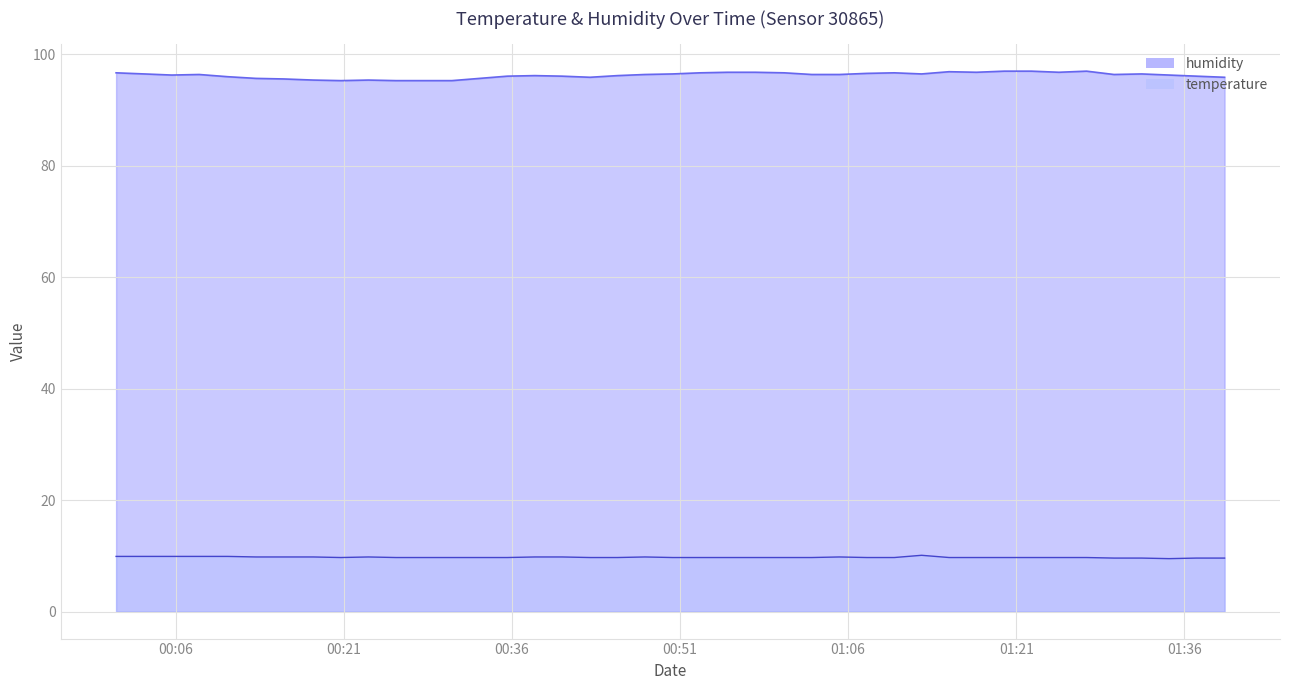

What is the total value across all series at 2023-03-20T01:24:48?

106.5